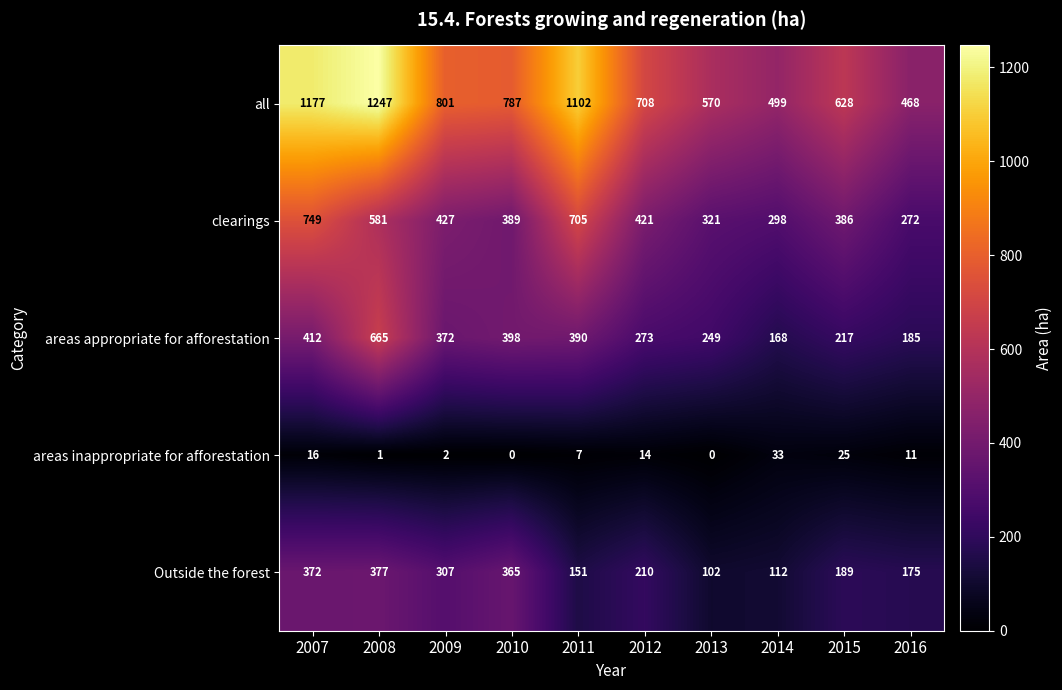

What is the difference between the highest and lowest values at 2010?

787